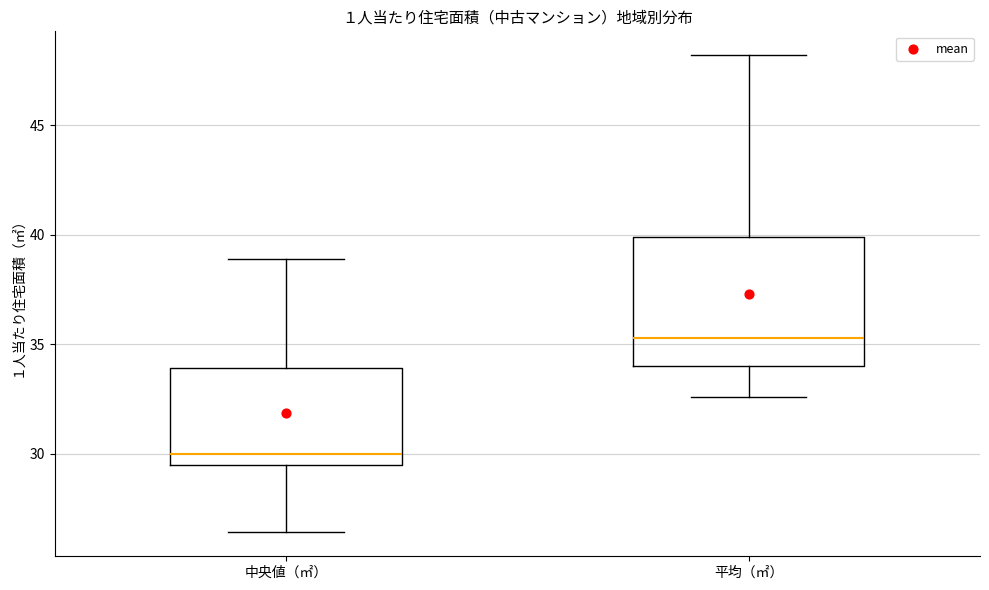

Comparing the boxes themselves (not the whiskers), which one is the tallest?

平均（㎡）